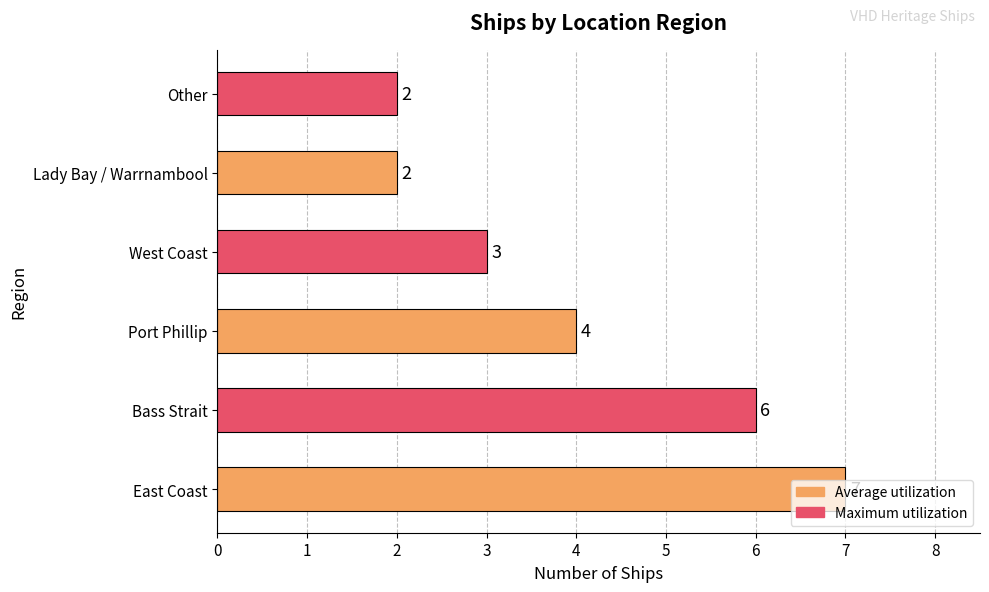

At which category does the chart reach its peak across all series?

East Coast